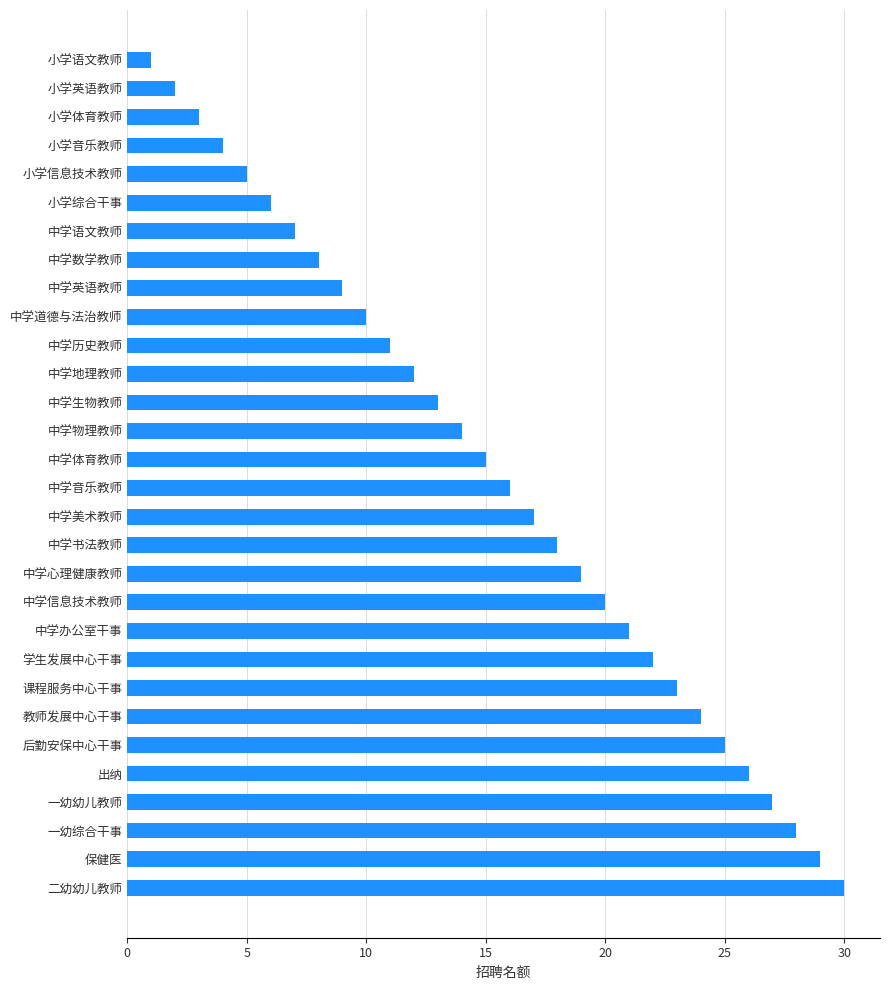

What position from the bottom is 一幼综合干事?

3